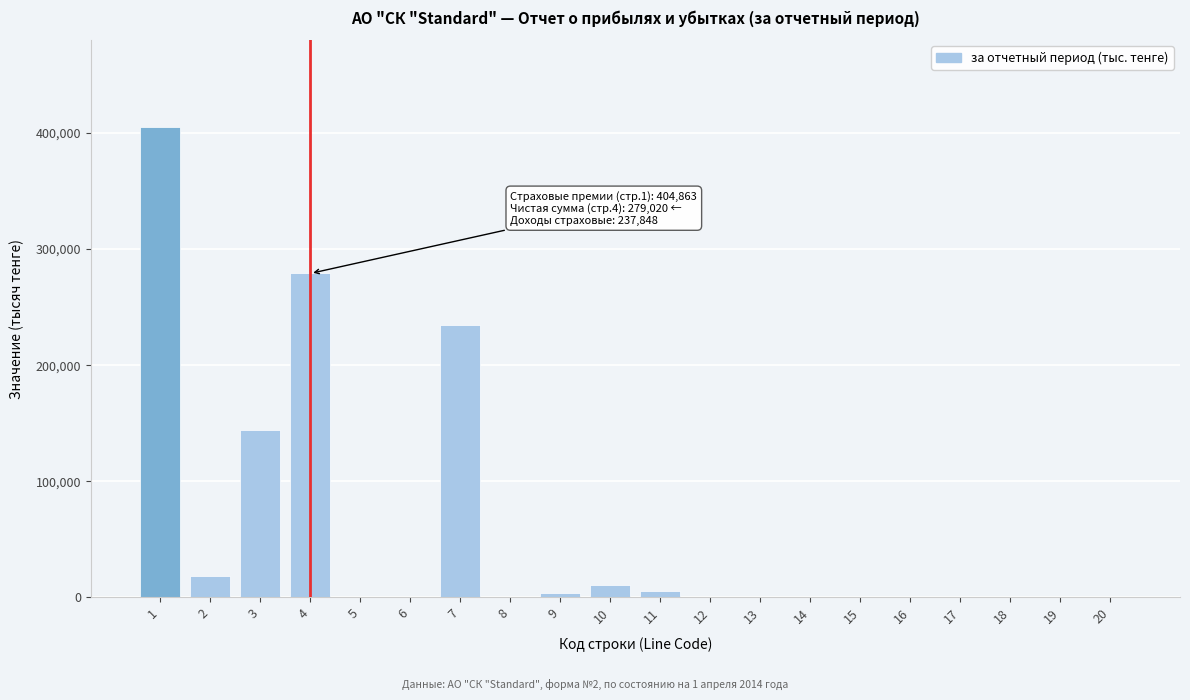

What is the change in value from 7 to 15?

-234562